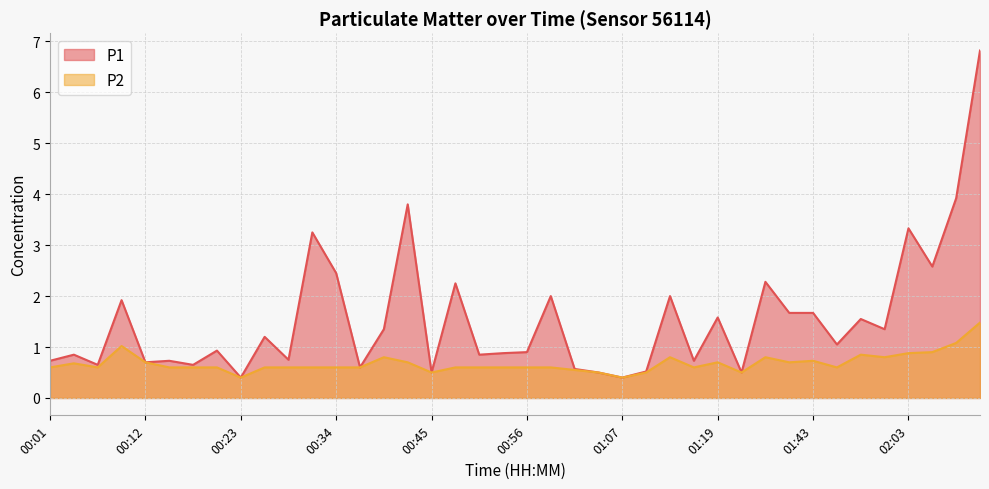

What is the value of the P1 point at the 12th from the left?

3.2